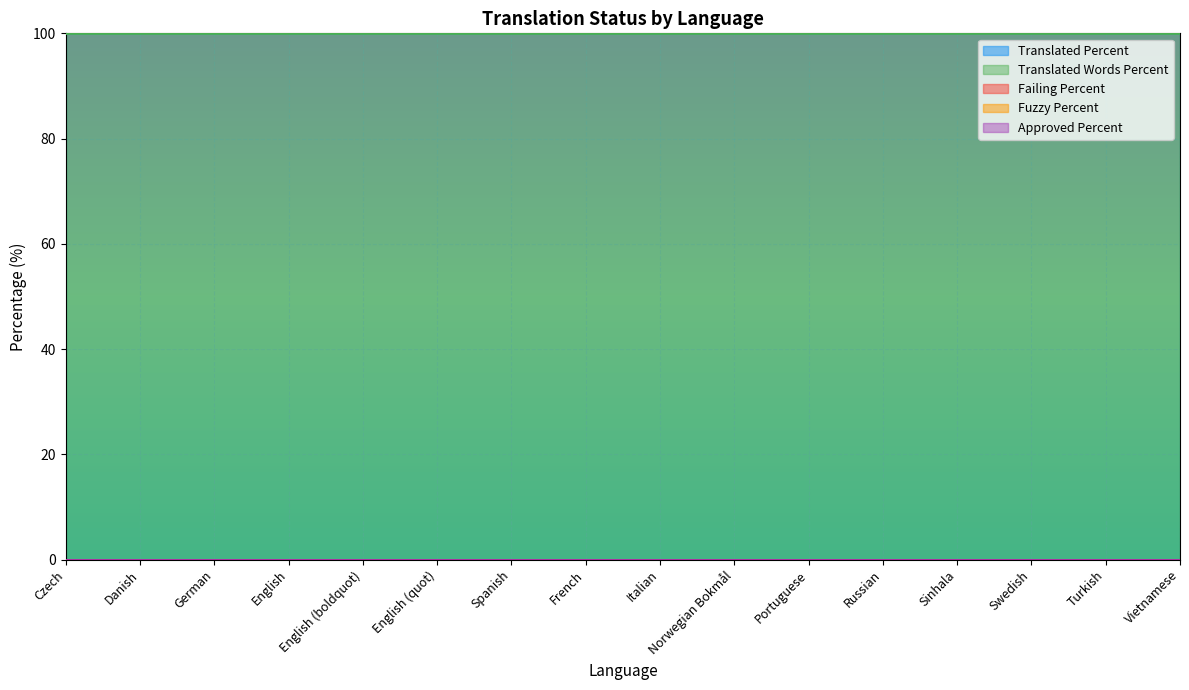

Where is translated_words_percent nearest to the value 100?

Czech